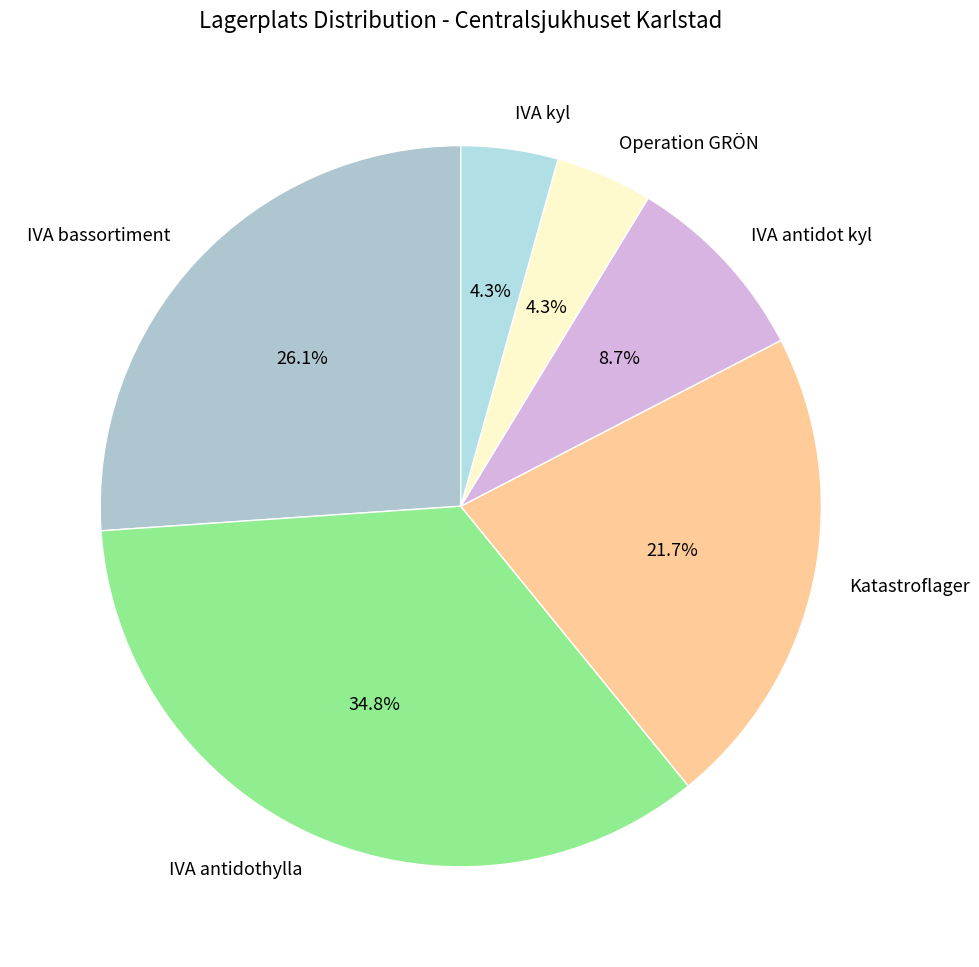

Does IVA kyl account for over 50% of the chart?

No